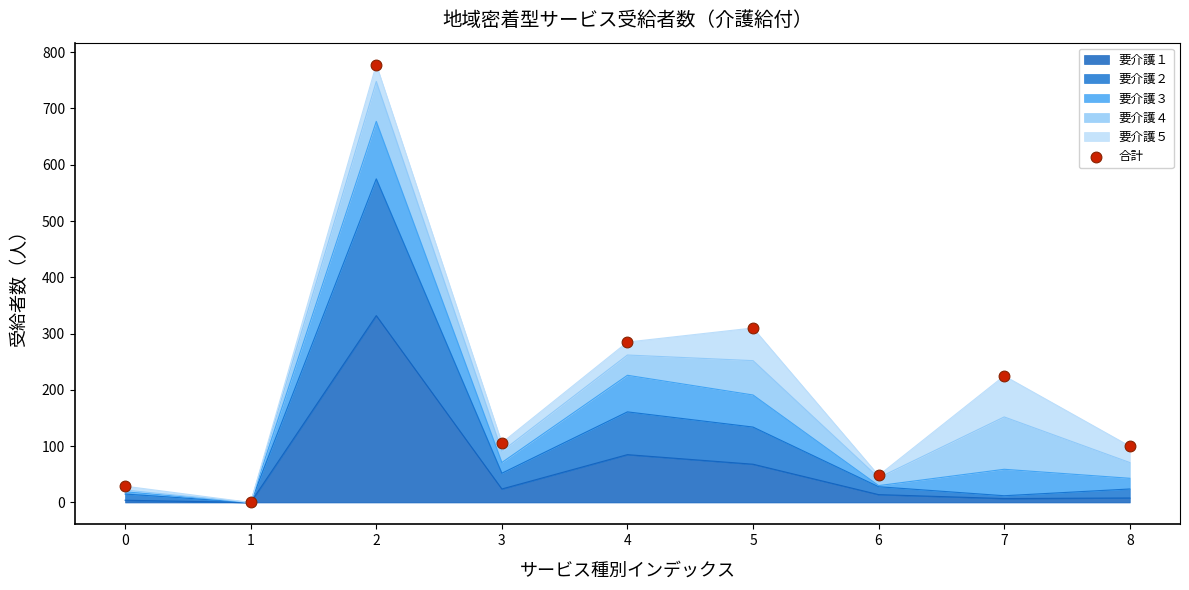

What is the ratio of the value at 6 to the value at 4?

0.2